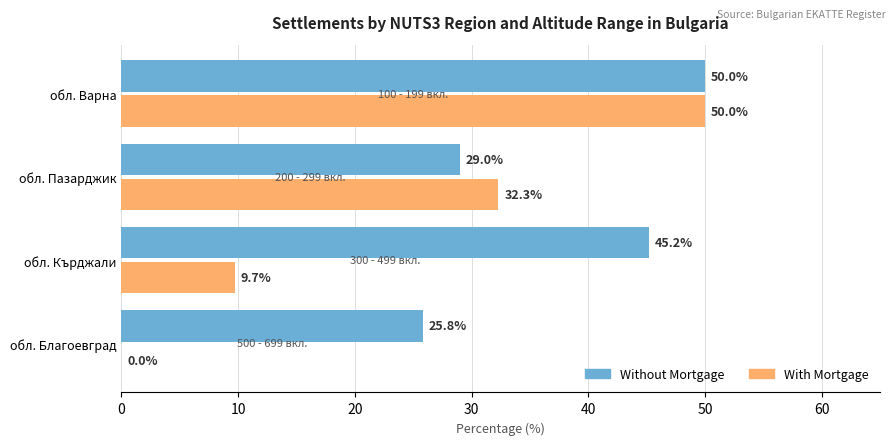

At which category is the sum across all series the highest?

обл. Варна